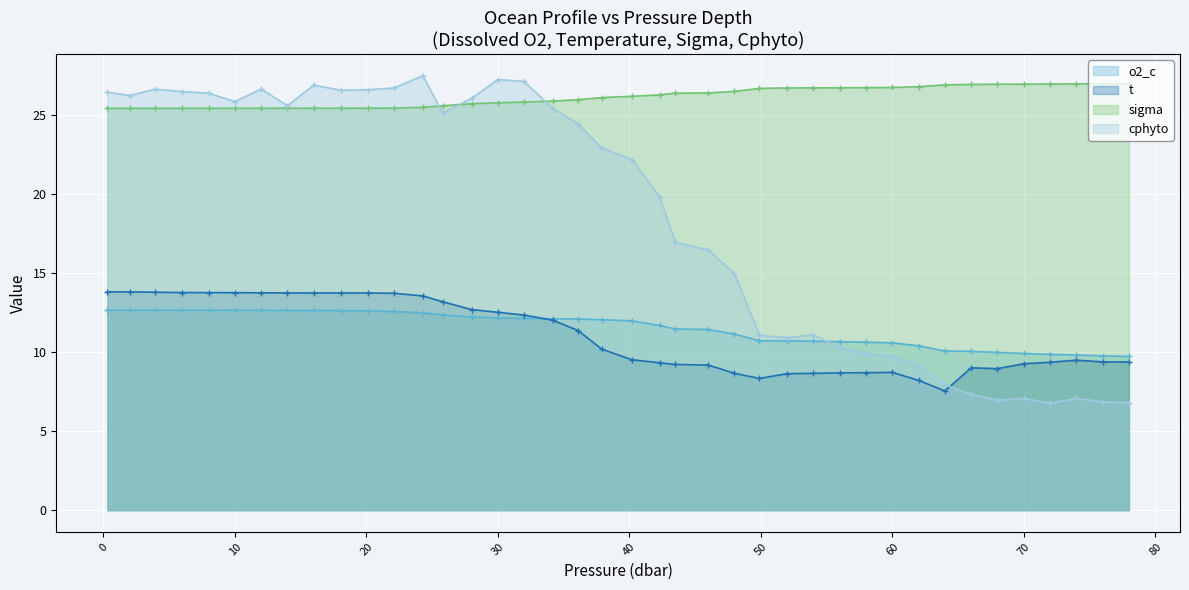

True or false: cphyto has a value of 7.7 at 46.0.

False